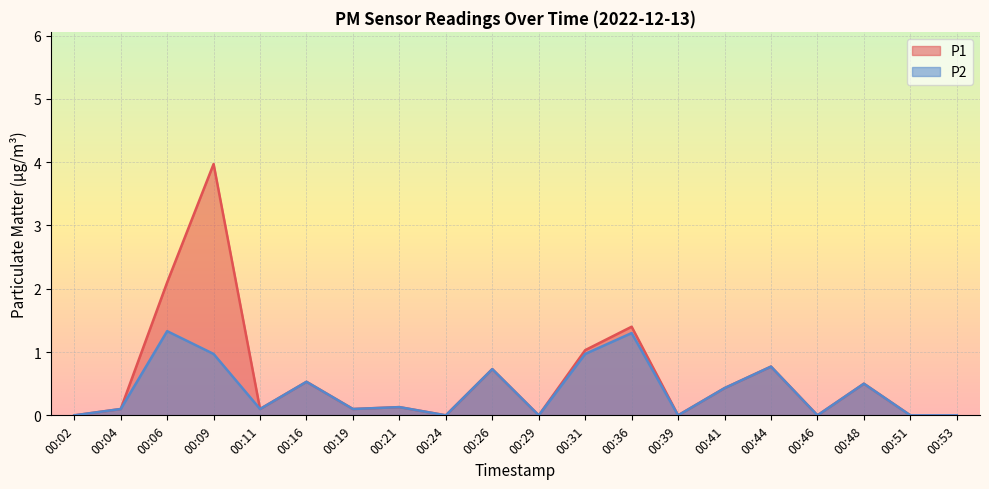

How many lines are shown in the chart?

2